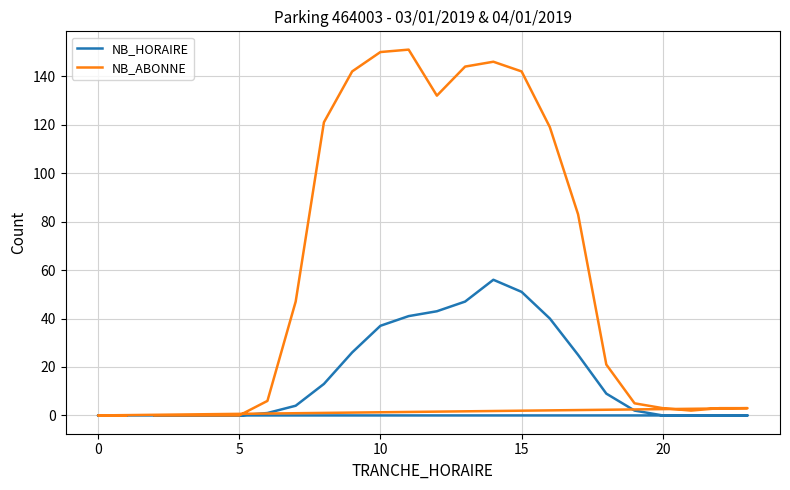

Which series has the largest total across all categories?

NB_ABONNE